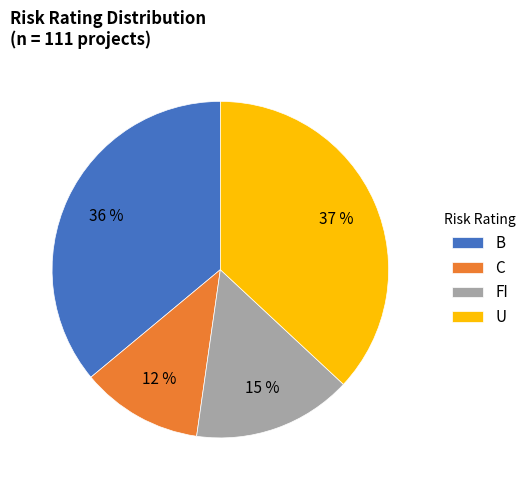

Count the number of slices in the pie.

4